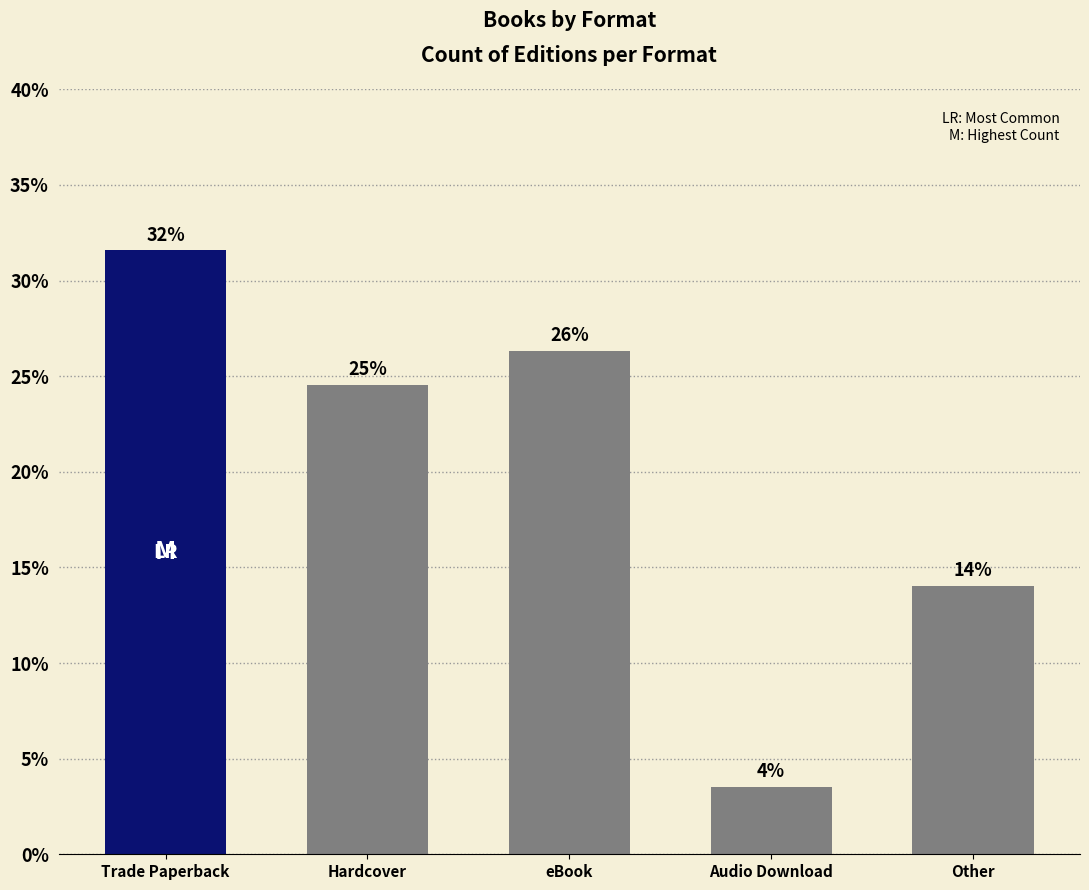

At which category does the chart reach its minimum across all series?

Audio Download